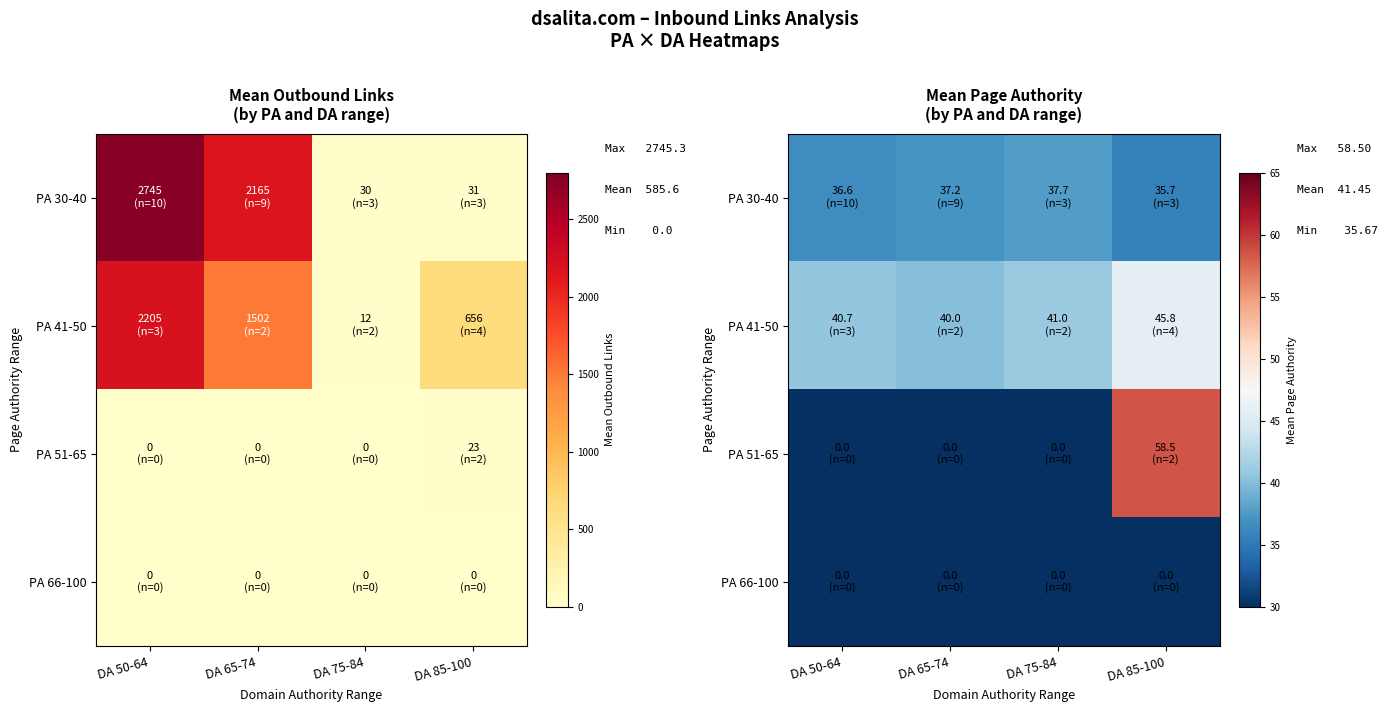

Which series has the largest total across all categories?

PA 41-50